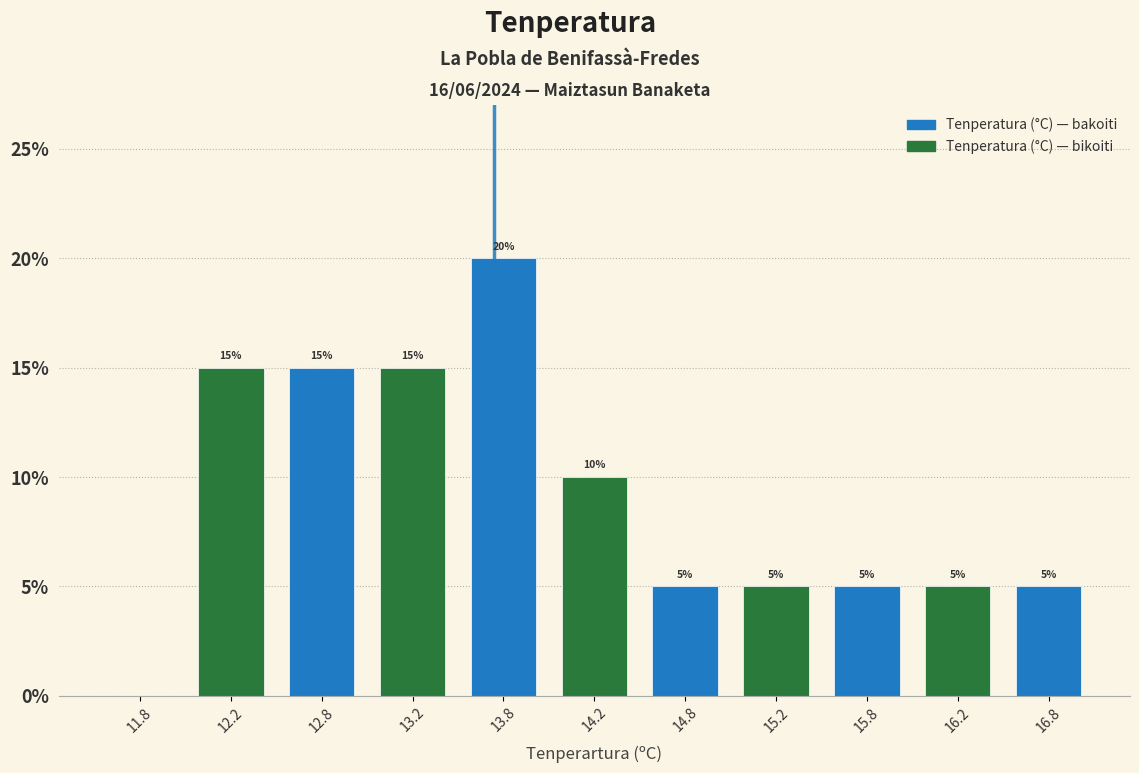

Which range on the x-axis has the tallest bar?

13.5 to 14.0